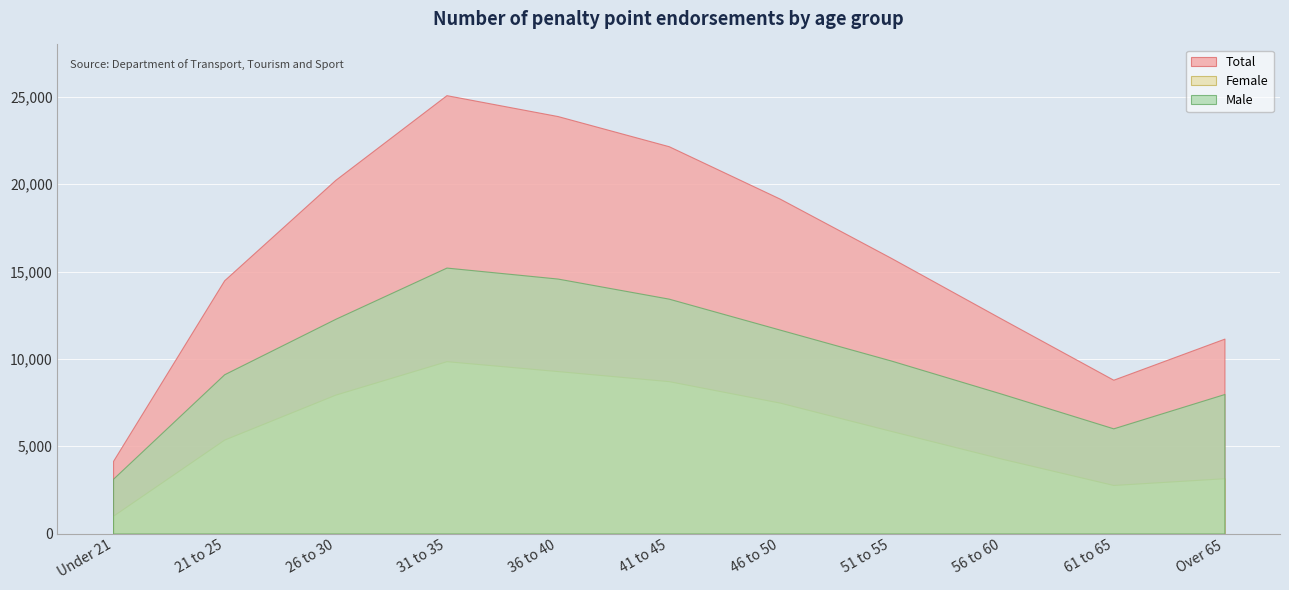

Is it true that Total equals 18760 at 56 to 60?

False